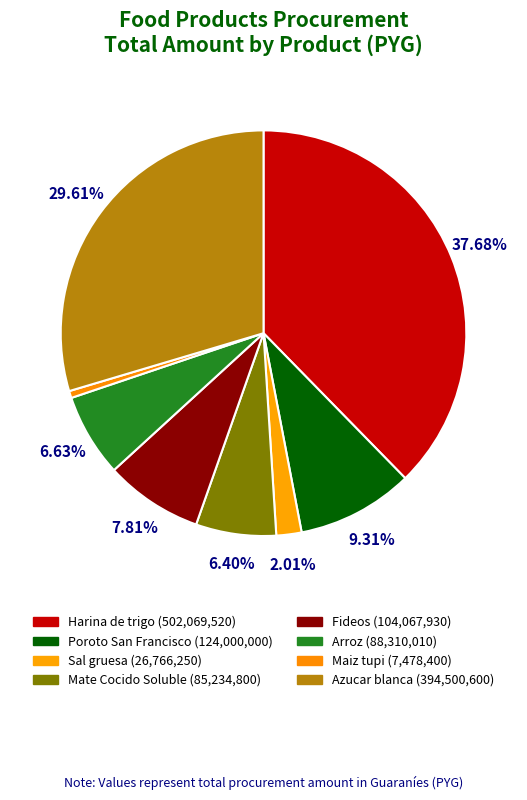

To the nearest percent, what percentage of the pie is Arroz?

7%